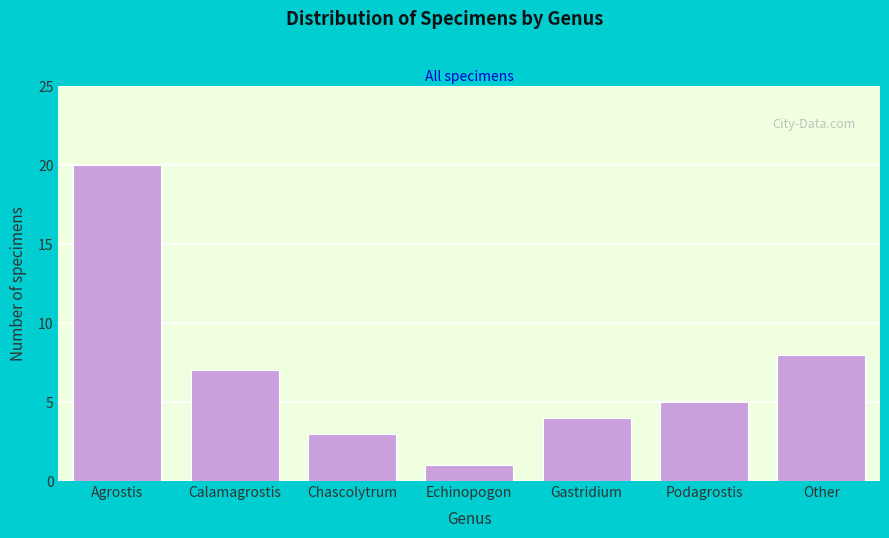

Reading right to left, what are all the values shown in this chart?

8	5	4	1	3	7	20